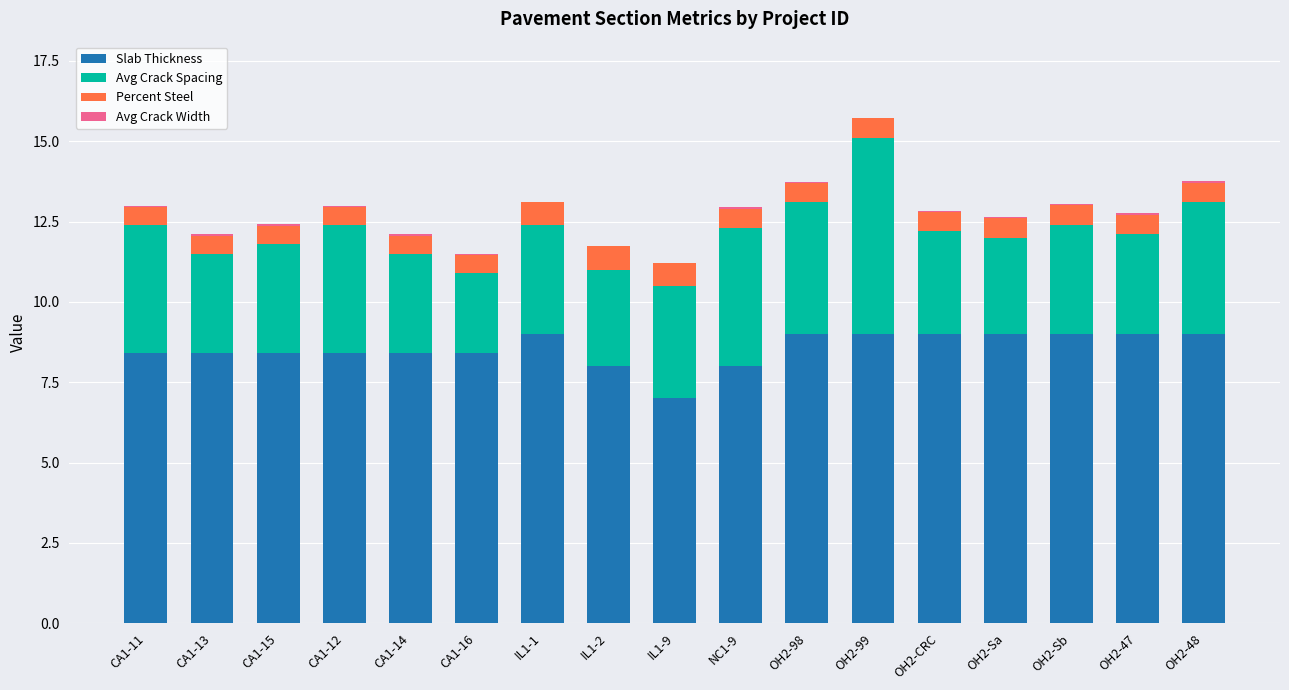

At which category is the sum across all series the highest?

OH2-99